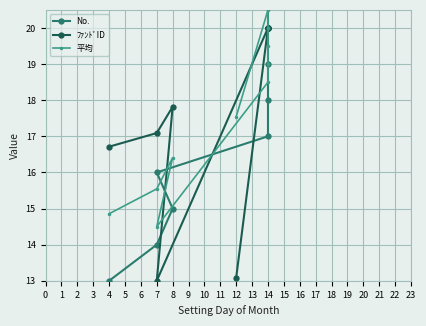

What position from the right is 5?

4